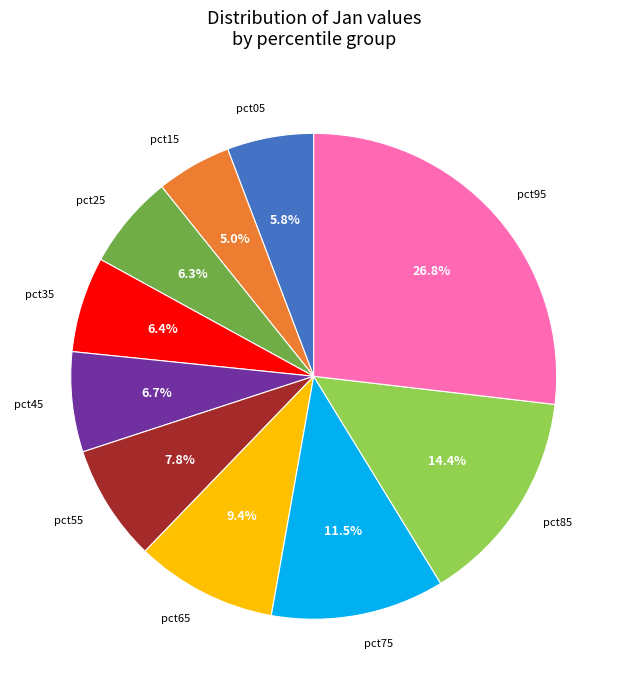

Between pct55 and pct25, which is larger?

pct55